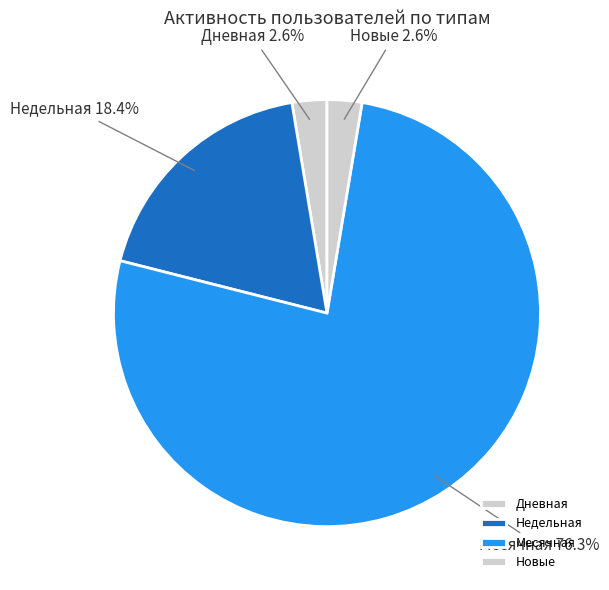

Combined, do Новые and Месячная account for over 50%?

Yes